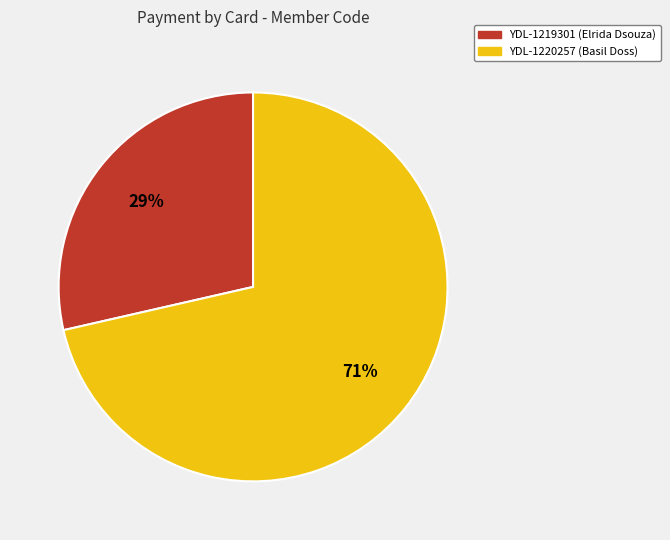

What is the smallest slice in the pie chart?

YDL-1219301 (Elrida Dsouza)